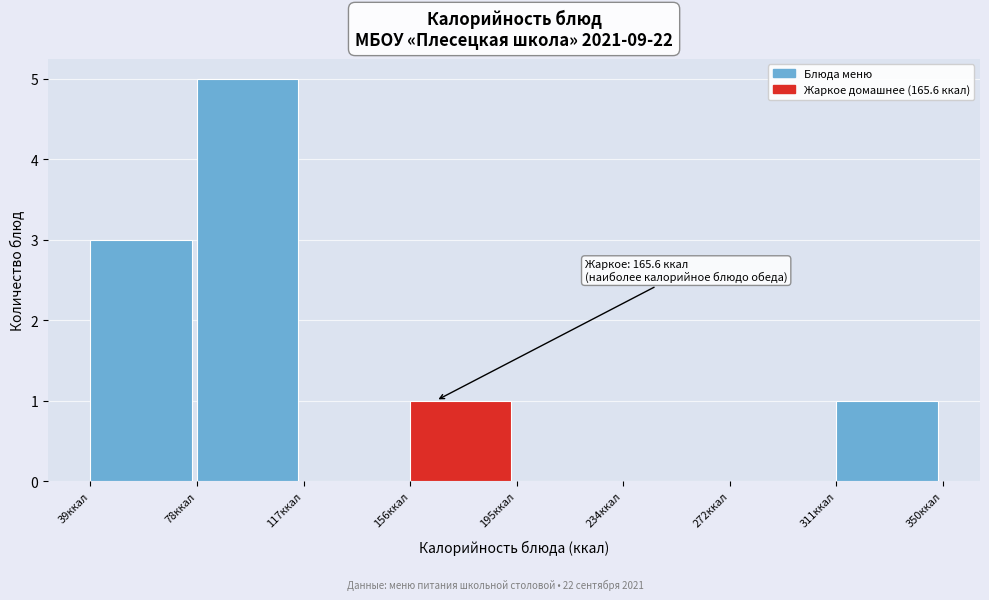

Which range on the x-axis has the tallest bar?

80 to 115